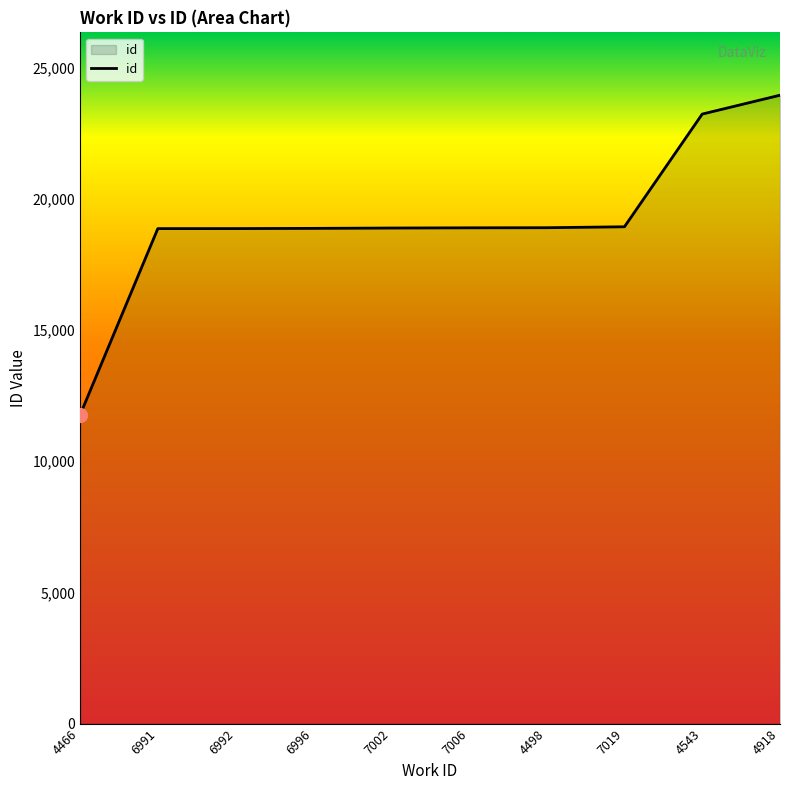

What is the minimum value shown in the chart?

11759